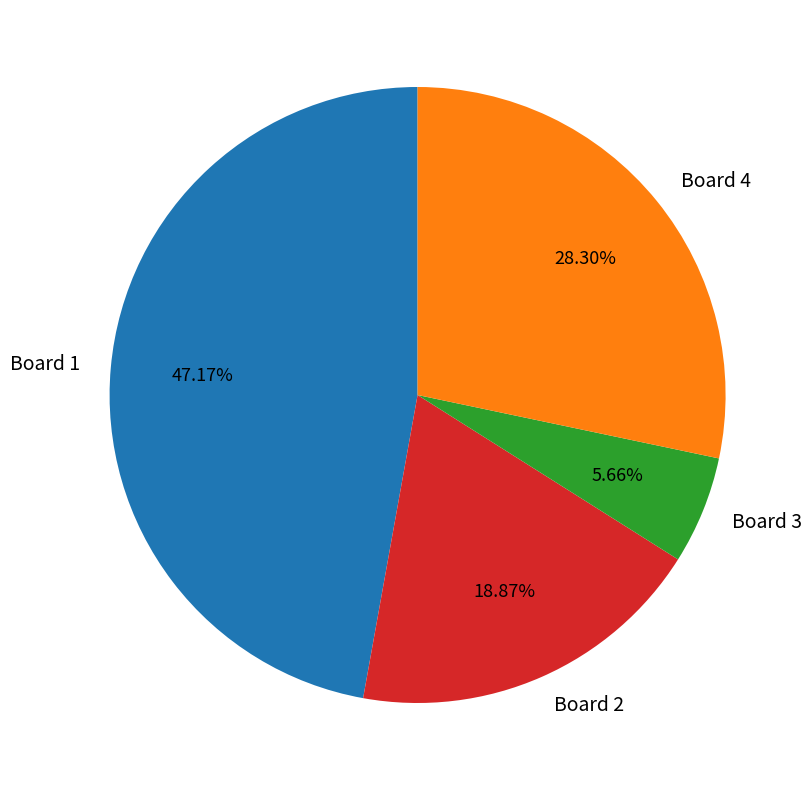

Which has a higher value, Board 1 or Board 3?

Board 1